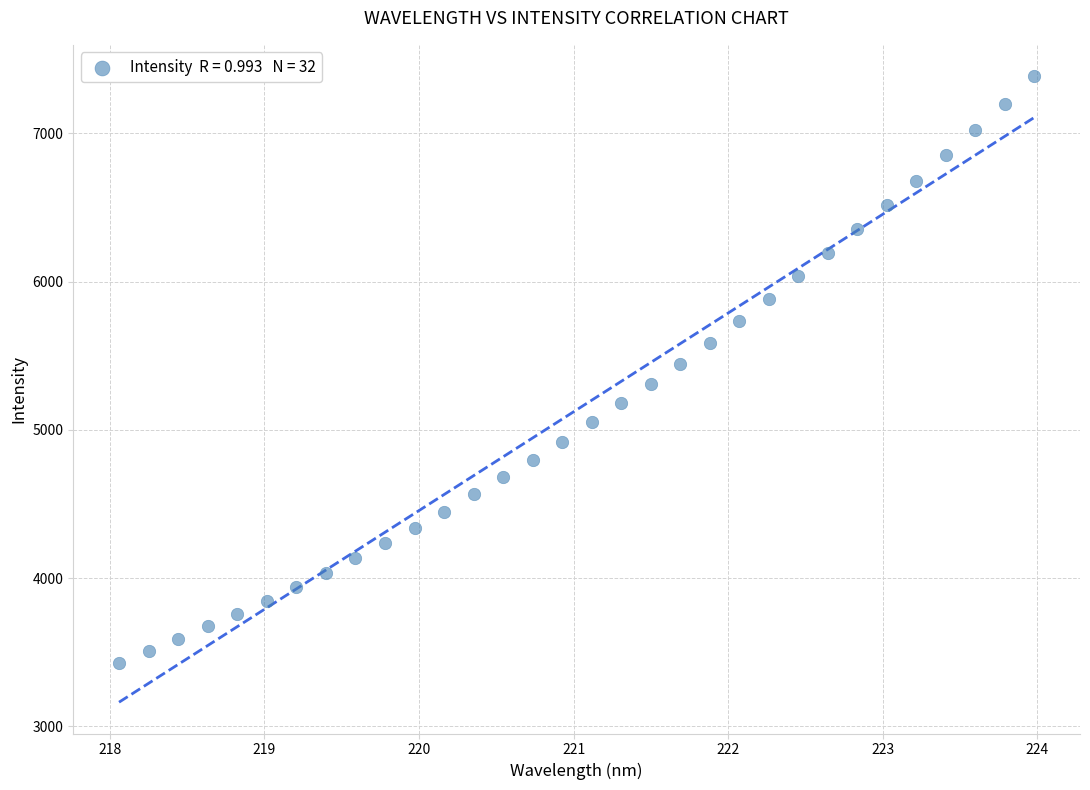

What is the range of X values (max minus min)?

5.9